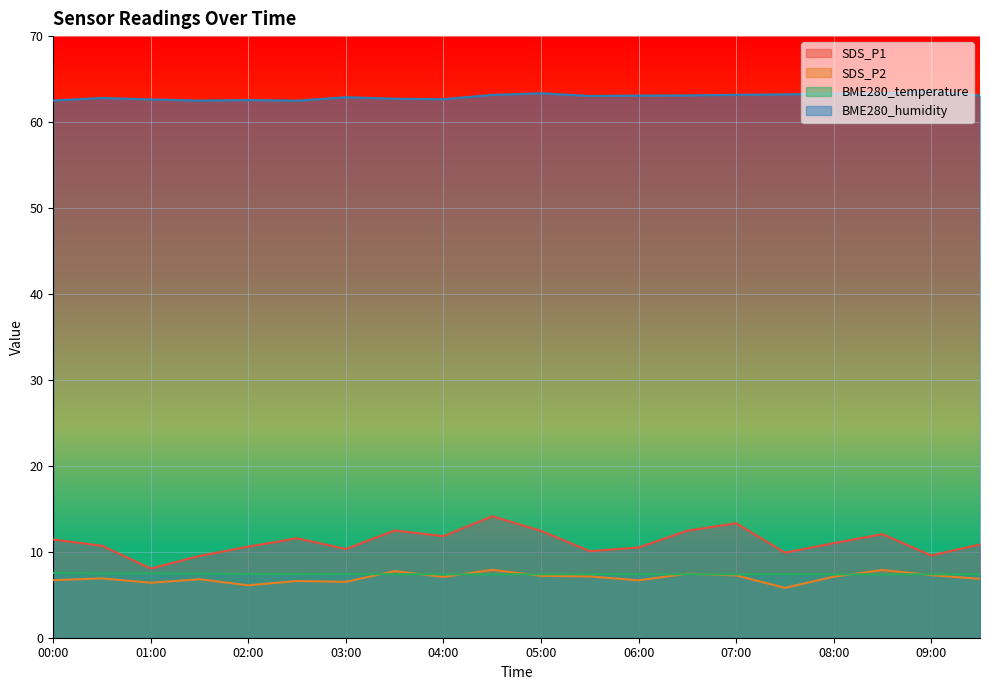

Which has a higher value, 02:30 or 05:00?

05:00